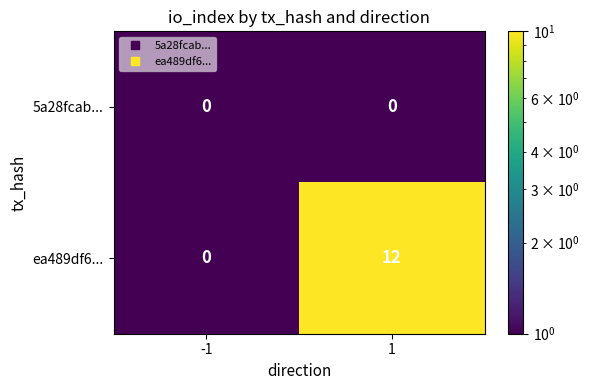

Which series has the widest spread of values?

ea489df6...